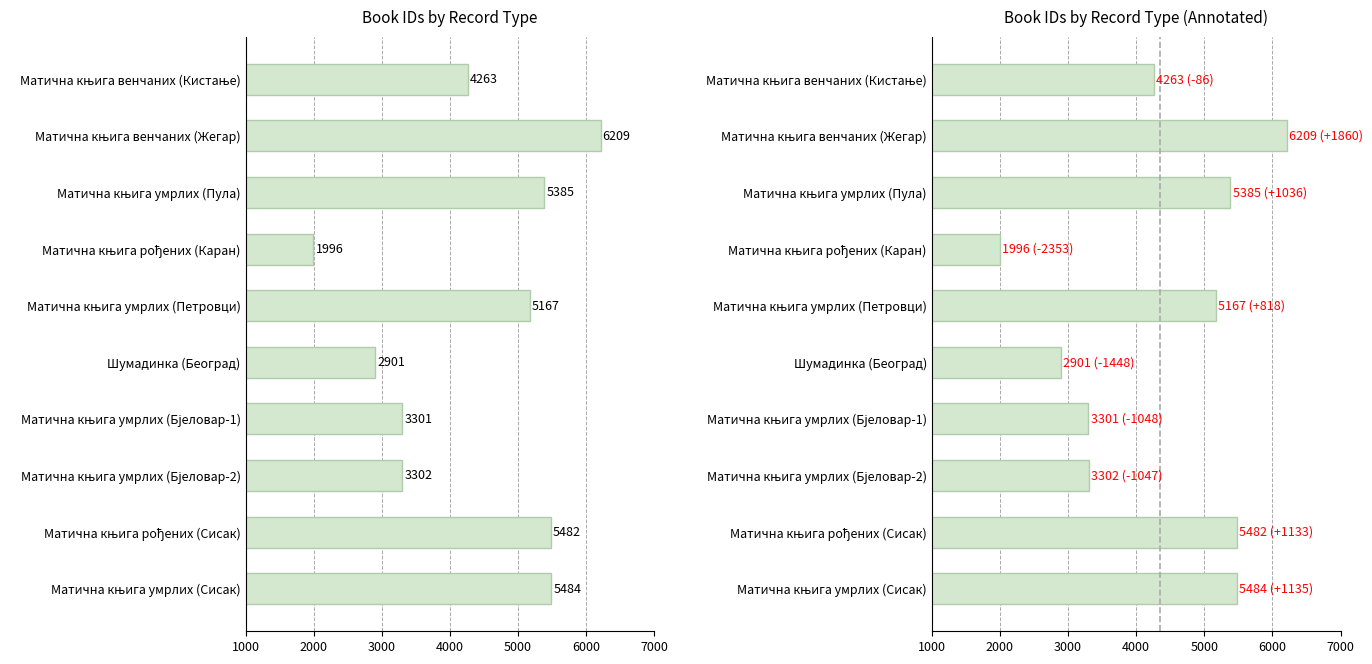

What is the difference between the maximum and minimum values?

4213